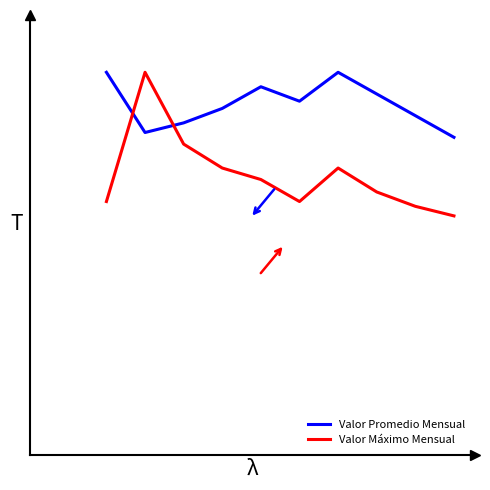

Which series has the widest spread of values?

Valor Máximo Mensual